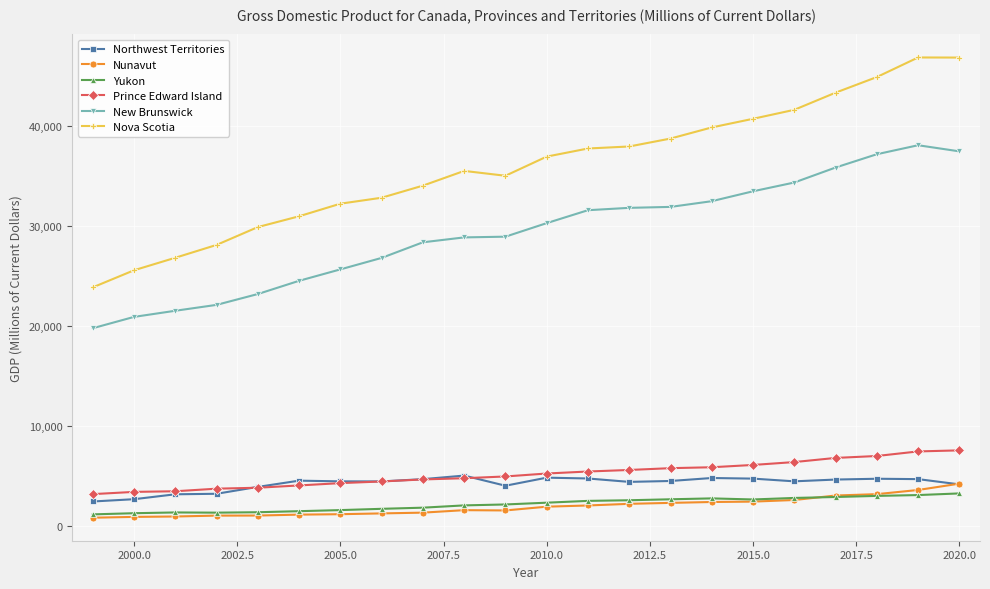

What is the value of the Yukon point at the 1st from the left?

1146